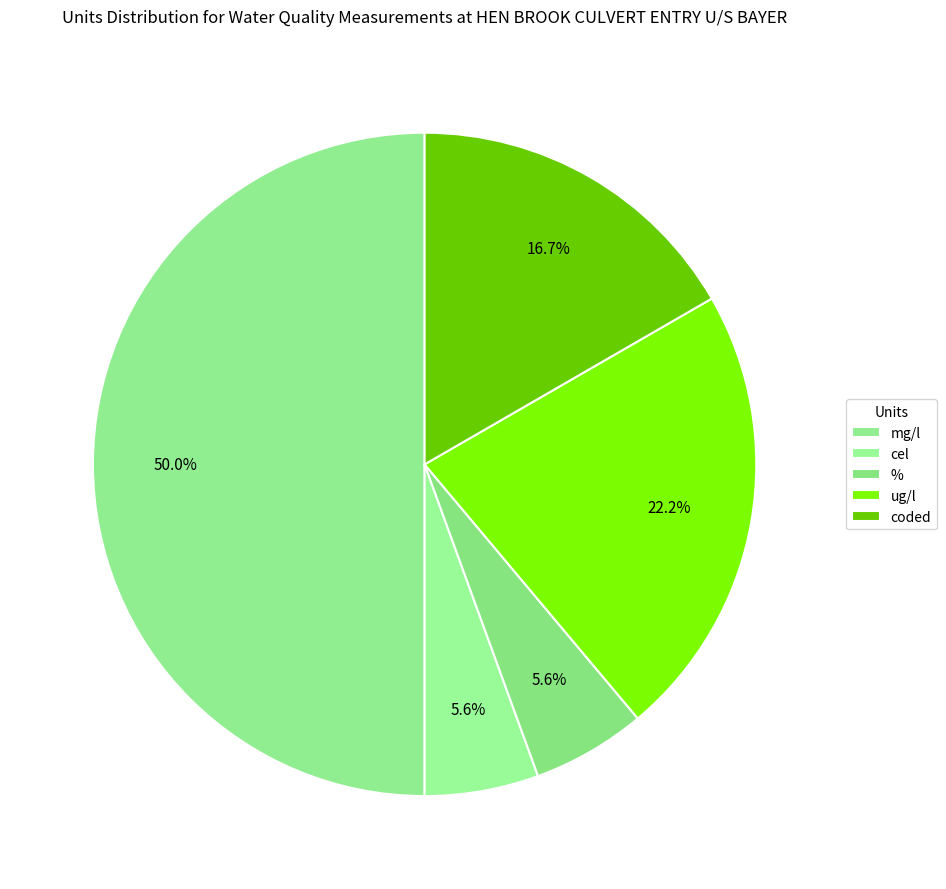

What is the largest slice in the pie chart?

mg/l